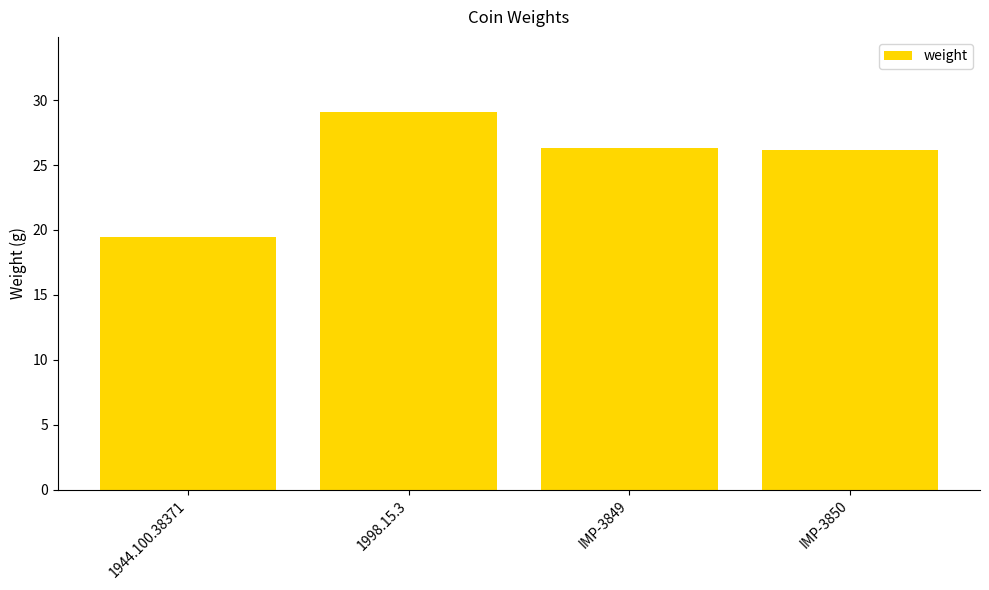

Approximately how many times larger is the value at 1998.15.3 compared to IMP-3850?

1.1